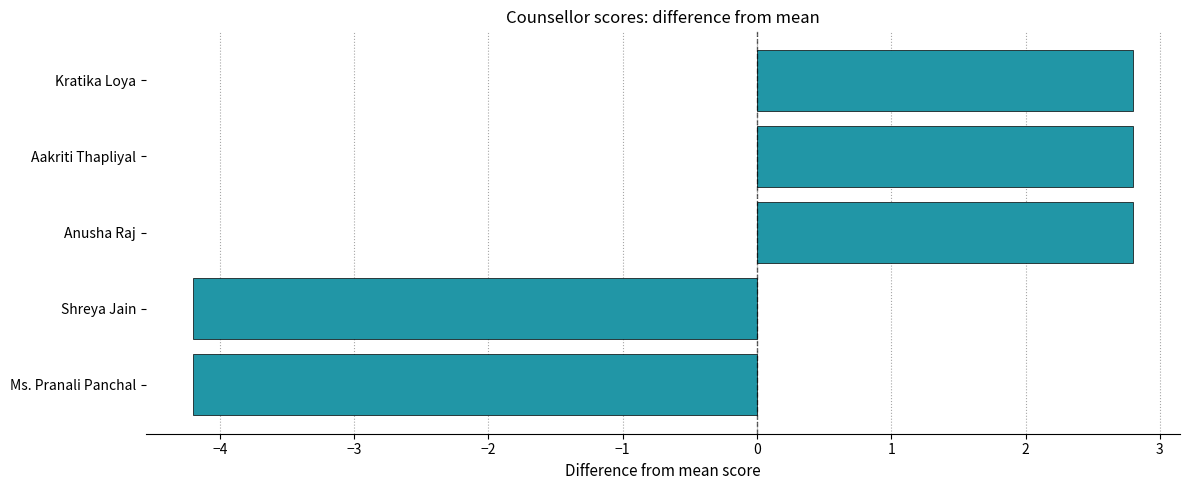

What is the smallest value displayed?

-4.2